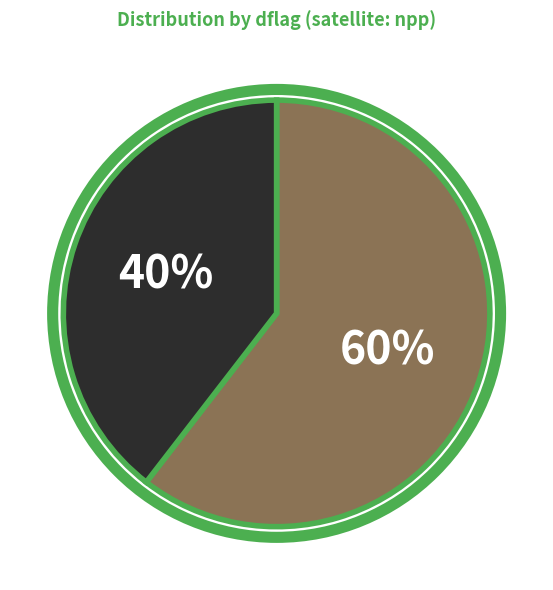

Is there any slice that represents more than half of the pie?

Yes